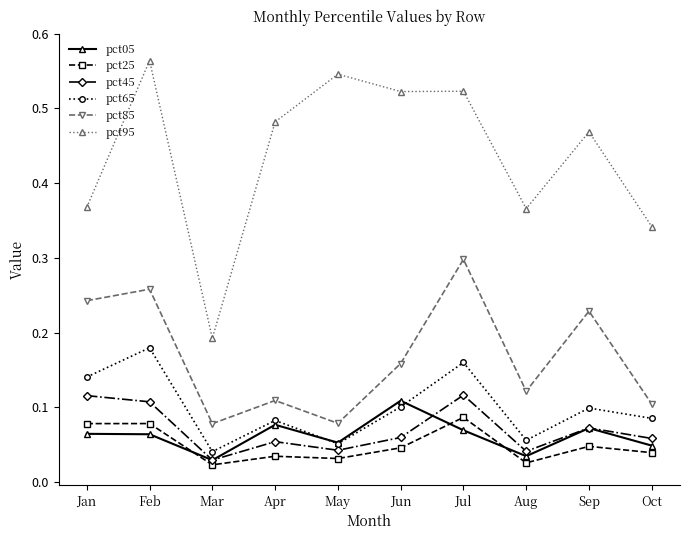

Count the number of data series in this chart.

6